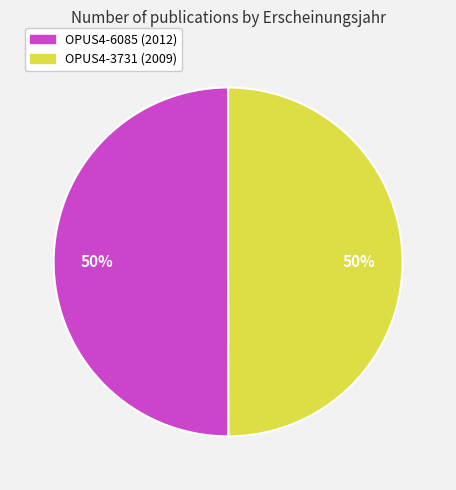

Approximately how many times larger is the value at OPUS4-3731 (2009) compared to OPUS4-6085 (2012)?

1.0